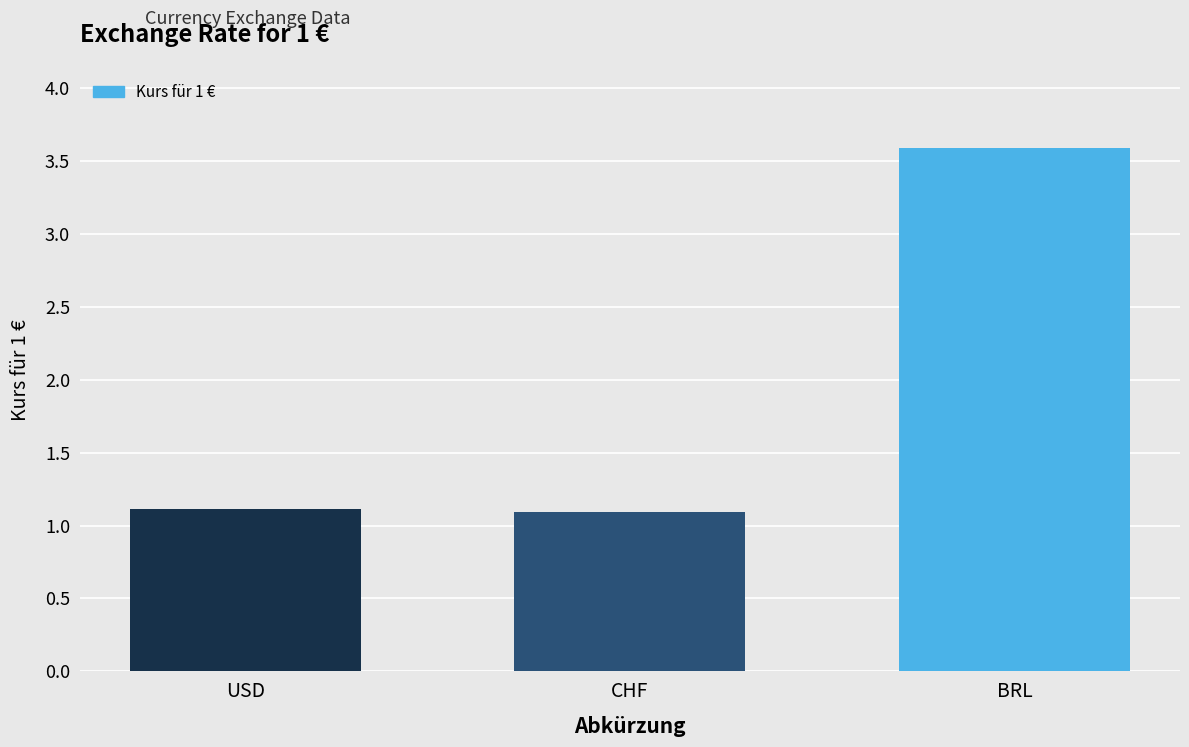

Reading right to left, what are all the values shown in this chart?

BRL=3.6	CHF=1.1	USD=1.1